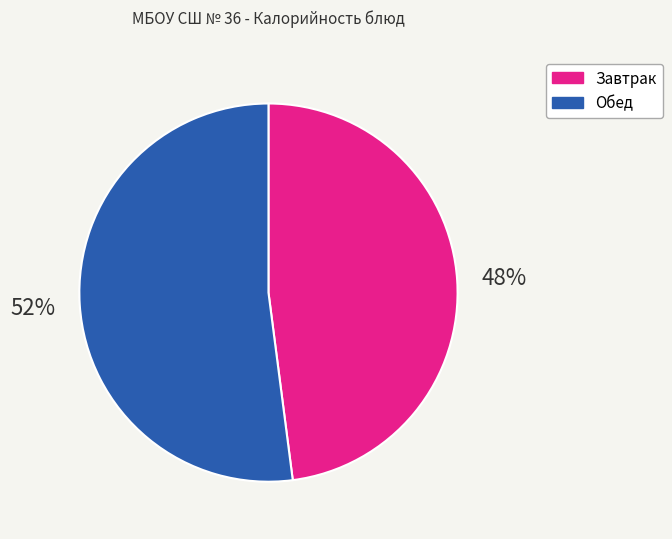

Is it true that Завтрак is 48% of the pie?

True